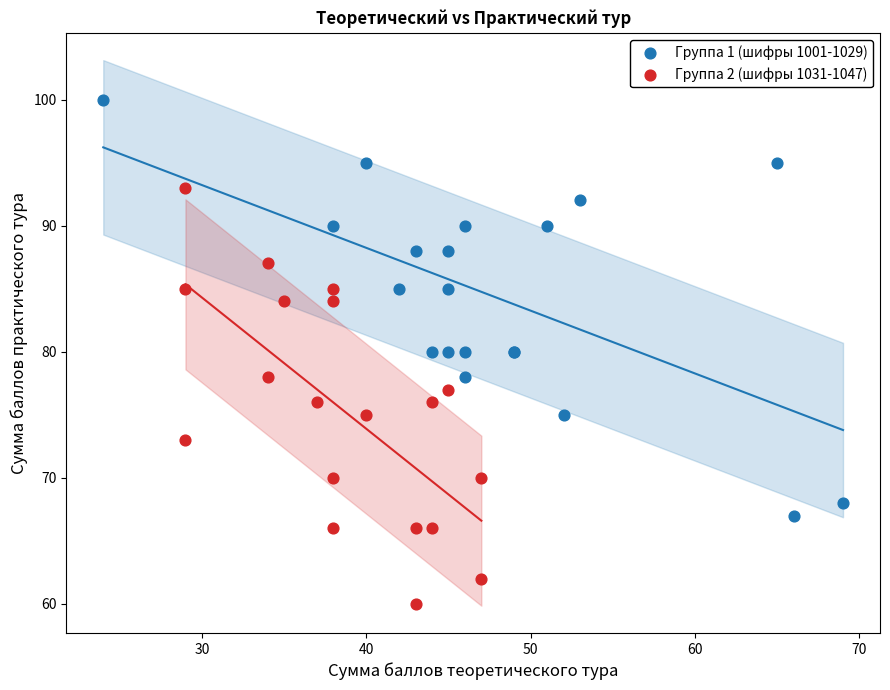

Which series contains the highest Y value?

Группа 1 (шифры 1001-1029)